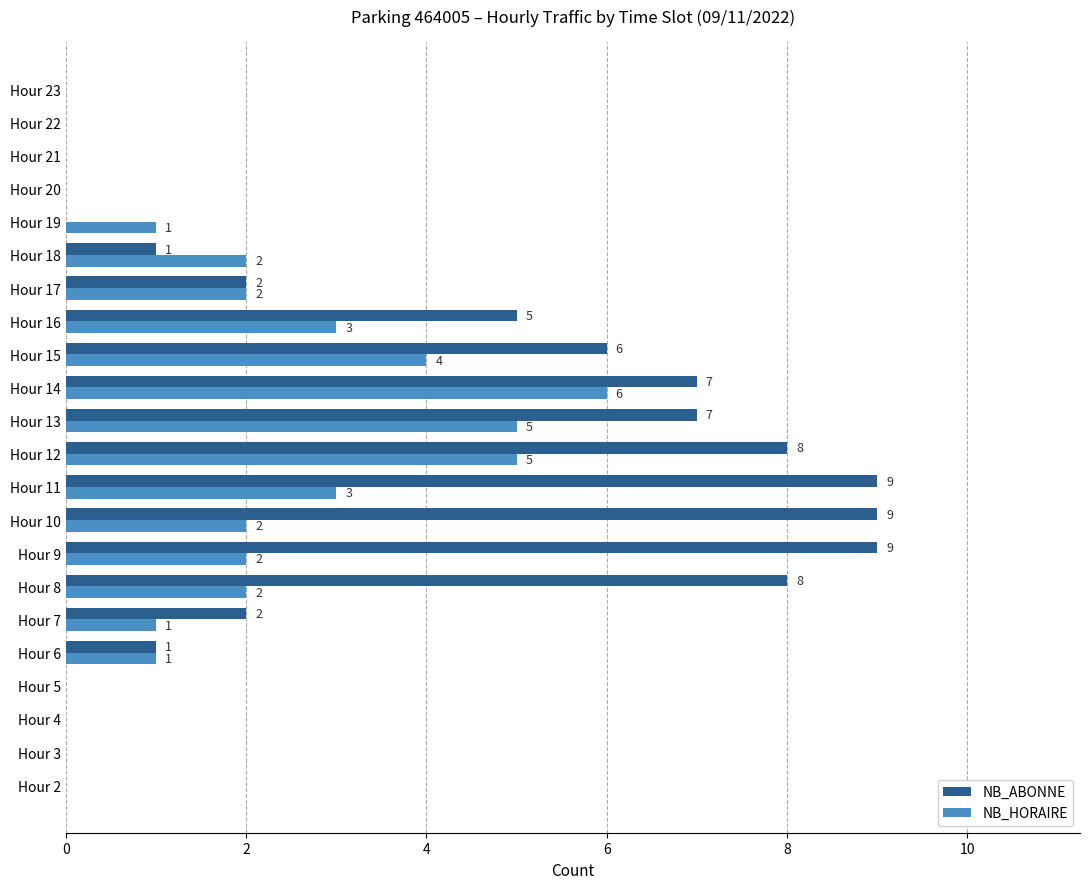

Which series changed the most between Hour 13 and Hour 23?

NB_ABONNE